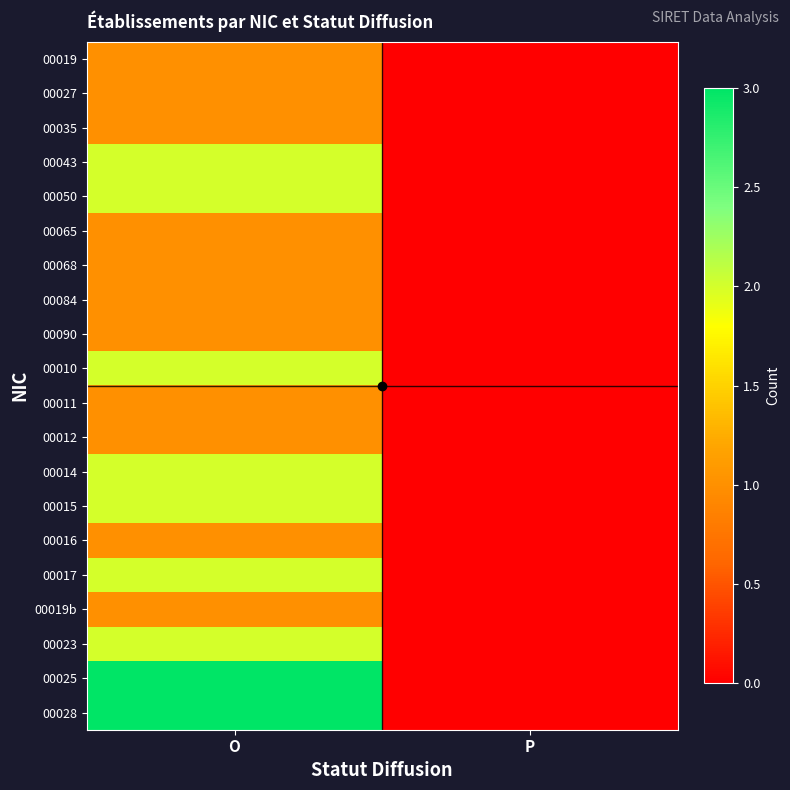

What is the maximum value shown in the chart?

3